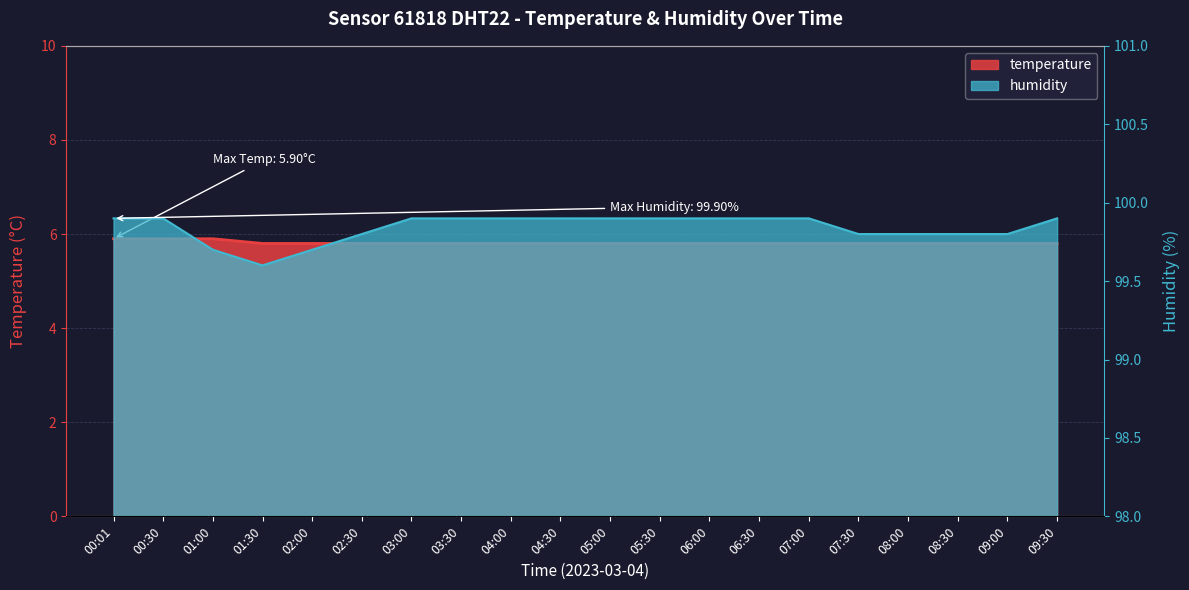

How many lines are shown in the chart?

2